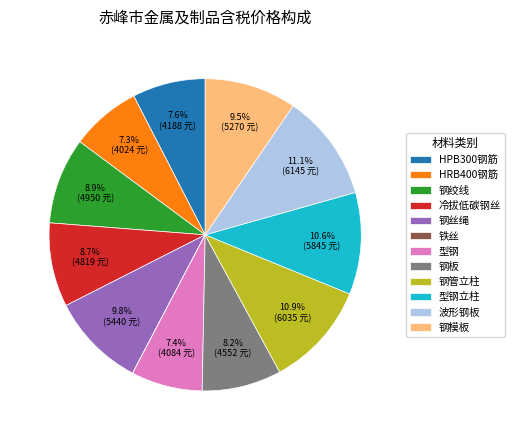

What percentage is NOT represented by 型钢?

92.6%